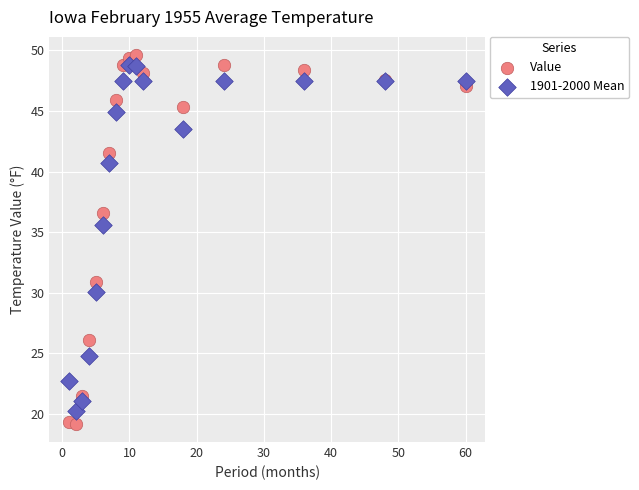

Which series reaches the maximum Y coordinate?

Value